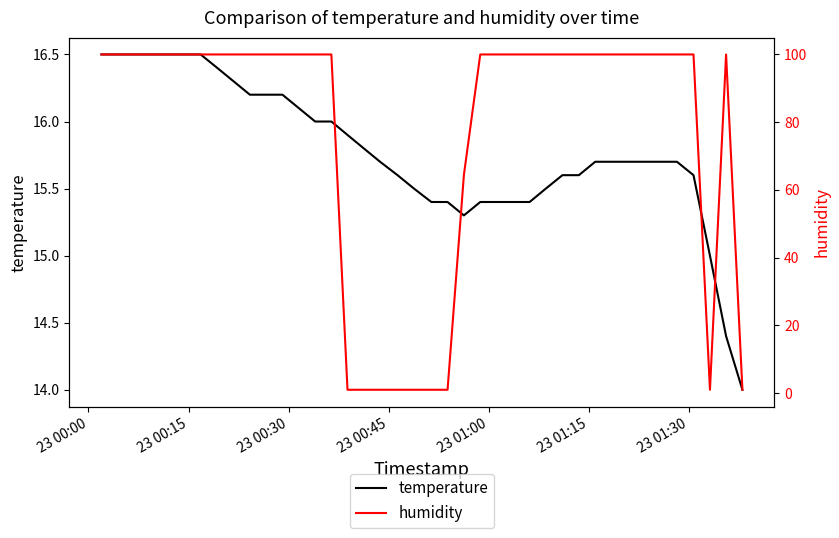

At how many categories does at least one series exceed 21?

31